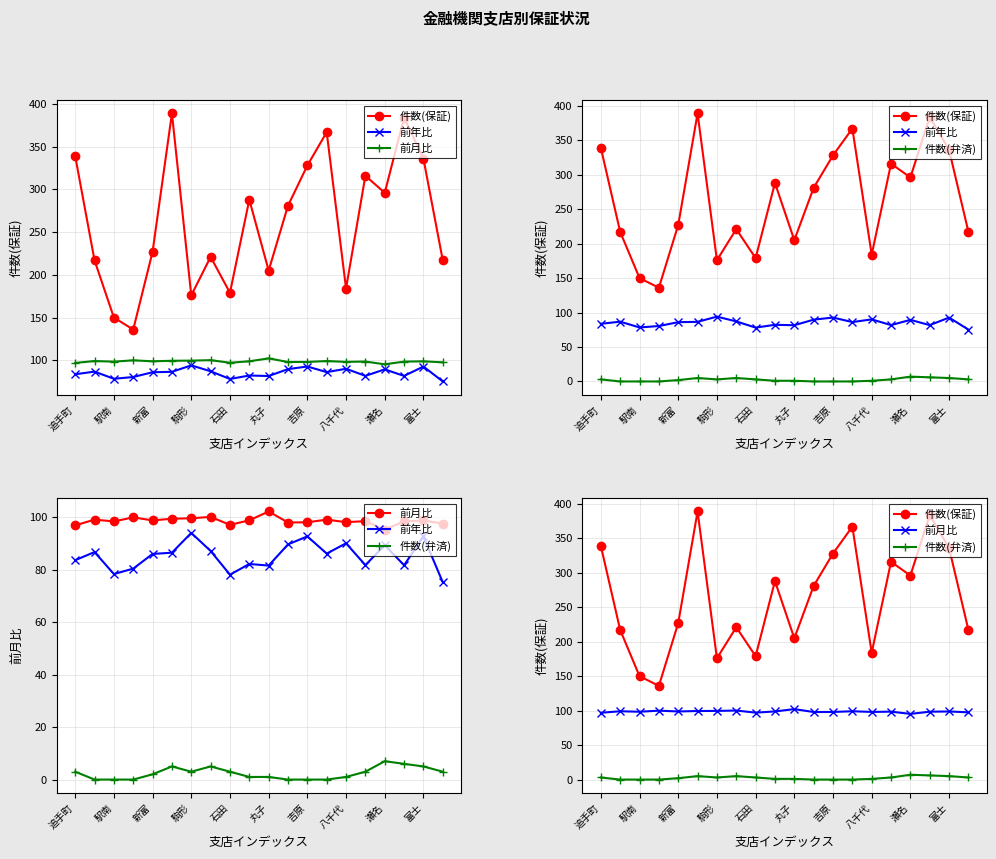

True or false: 前月比 has a value of 28.1 at 13.

False